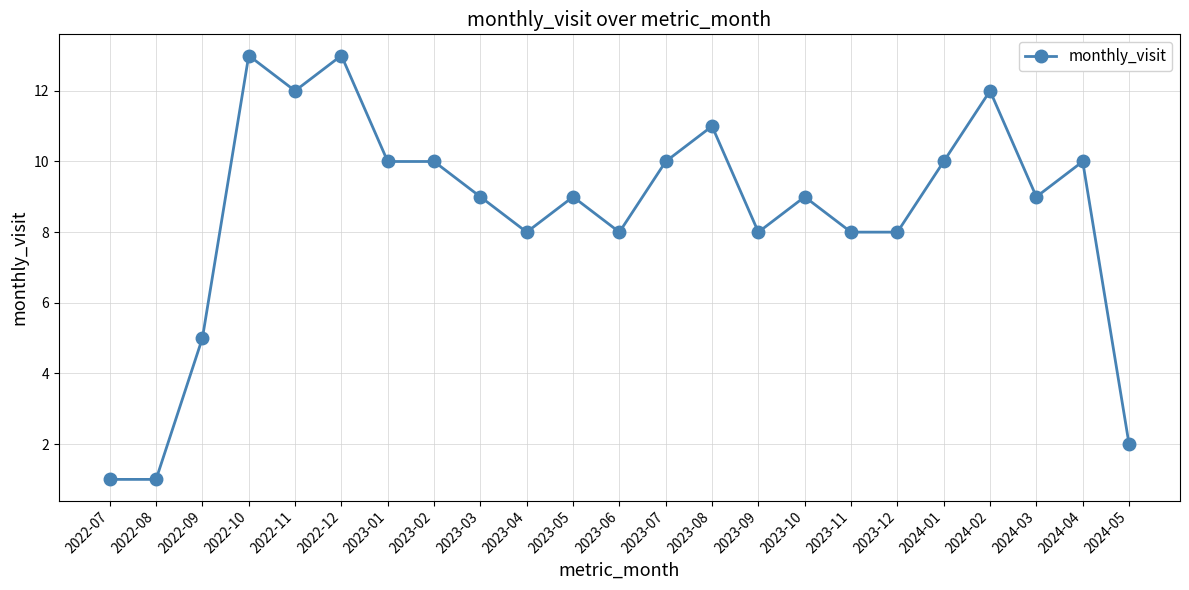

Is it true that the value at 2023-01 is 10?

True